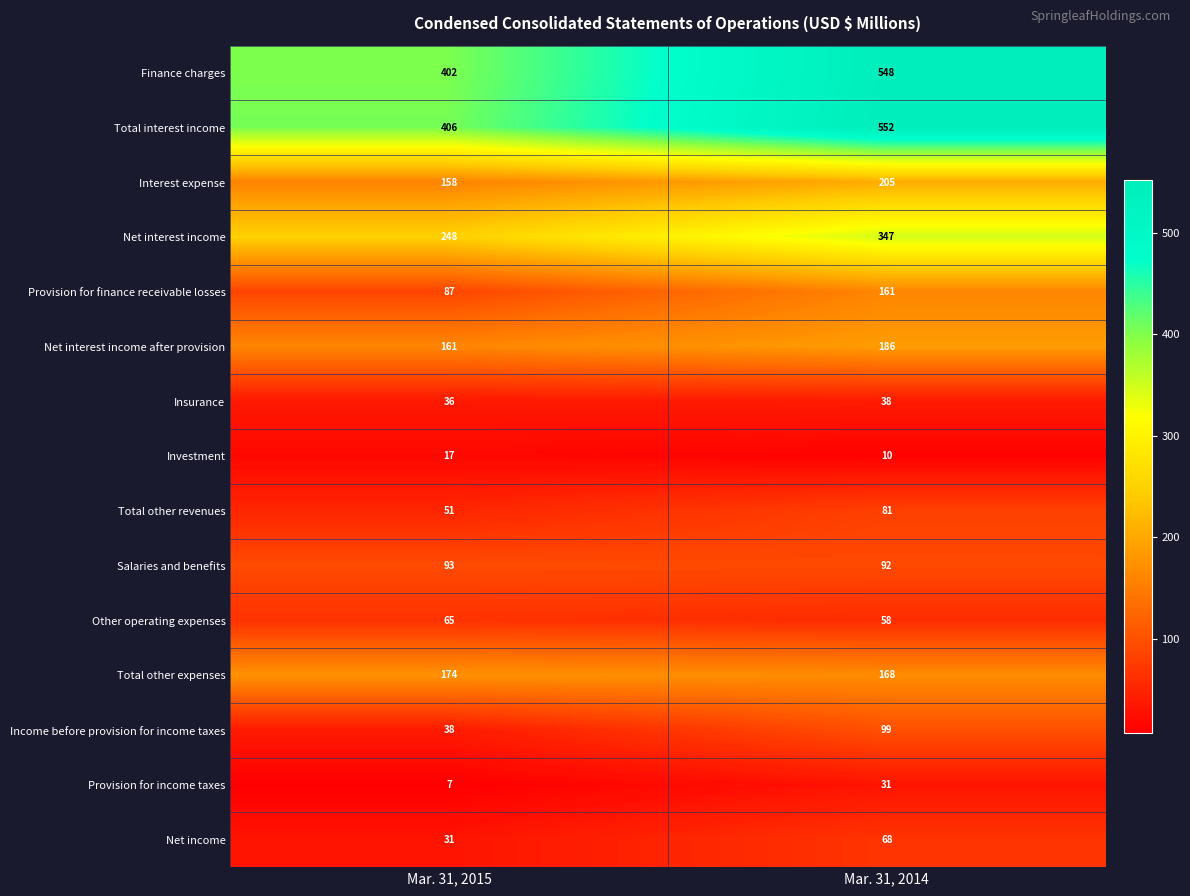

What is the difference between the maximum and minimum values in the Total interest income series?

146